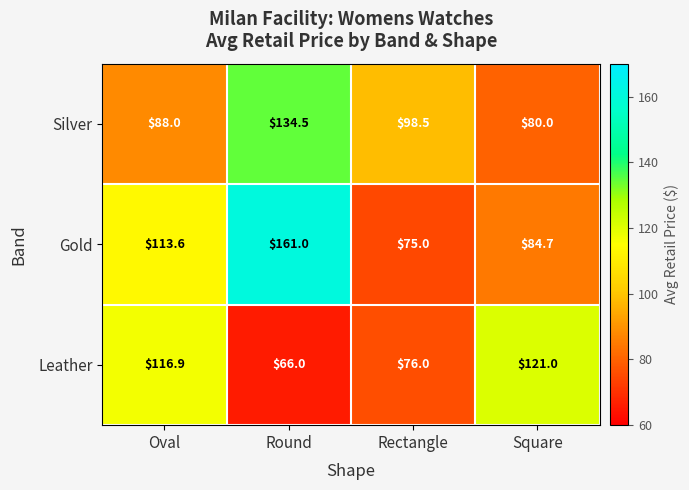

At how many categories does at least one series exceed 108?

3